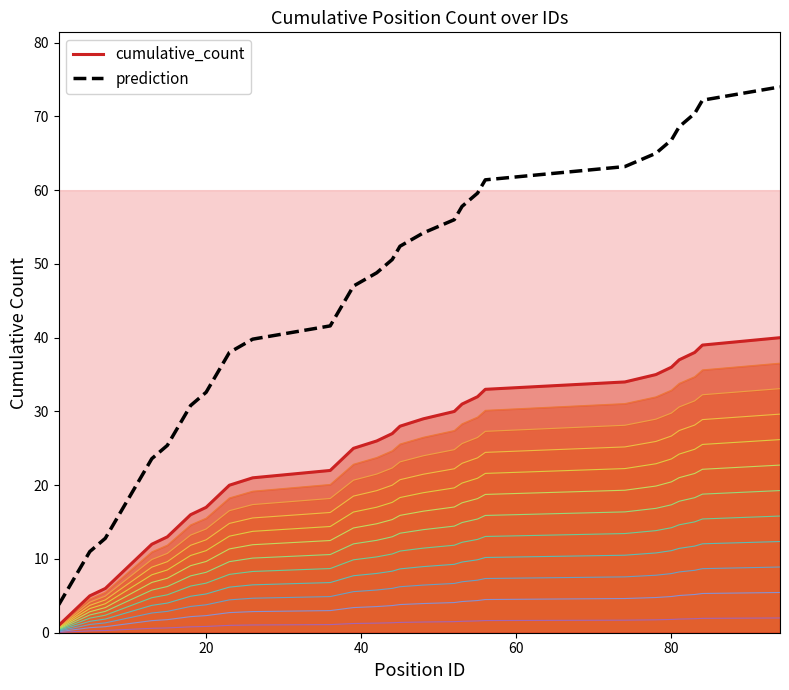

True or false: cumulative_count and prediction cross at least once.

False